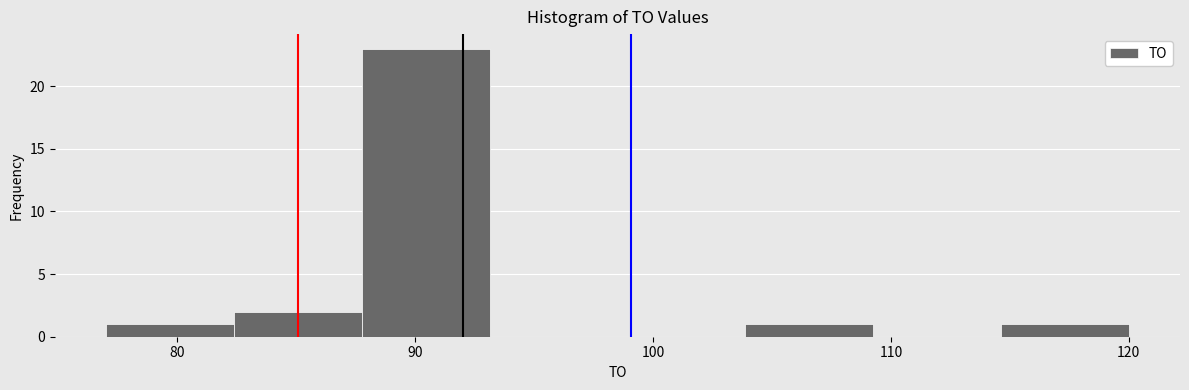

Reading left to right, transcribe this chart: for each bar, give the range it covers on the x-axis and its height. Neither the bar edges nor the heights are printed on the chart, so give them approximately, as read against the axes.

77 to 82: 1
82 to 88: 2
88 to 93: 23
93 to 99: 0
99 to 104: 0
104 to 109: 1
109 to 115: 0
115 to 120: 1